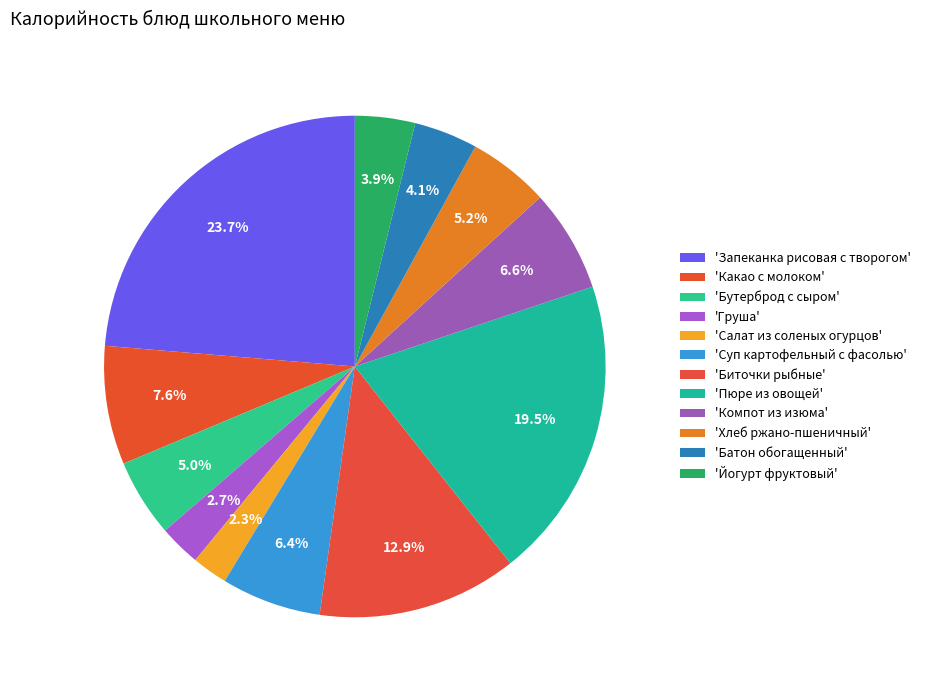

How many segments does this pie chart have?

12